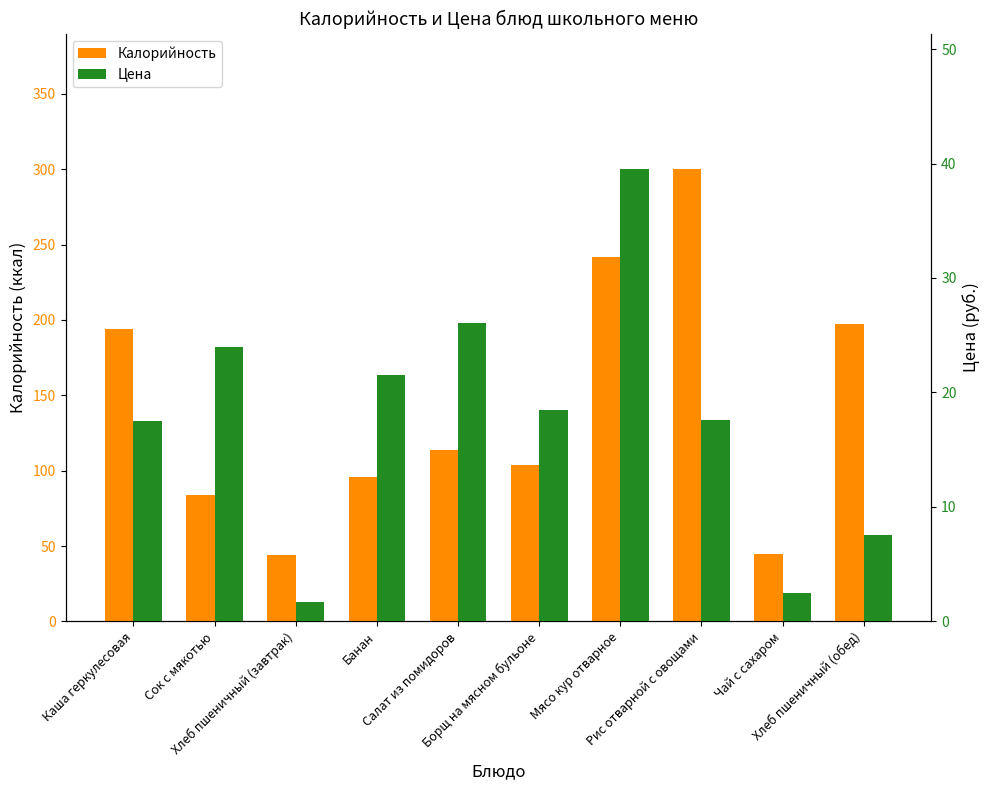

What is the label of the 8th bar from the left?

Рис отварной с овощами